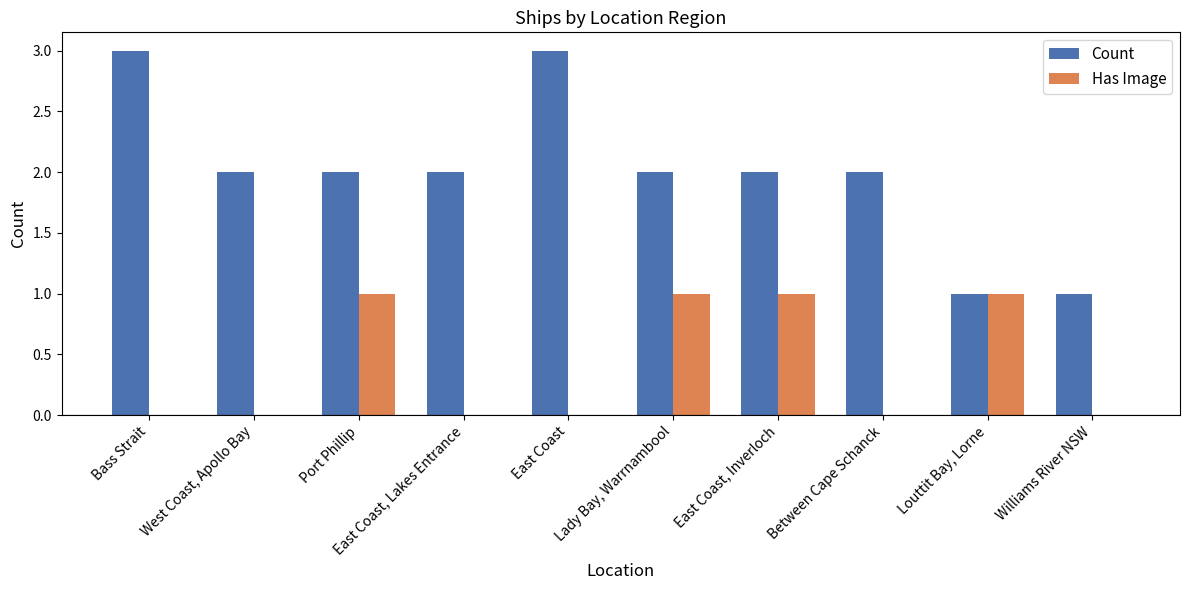

What is the sum of all Count values?

20